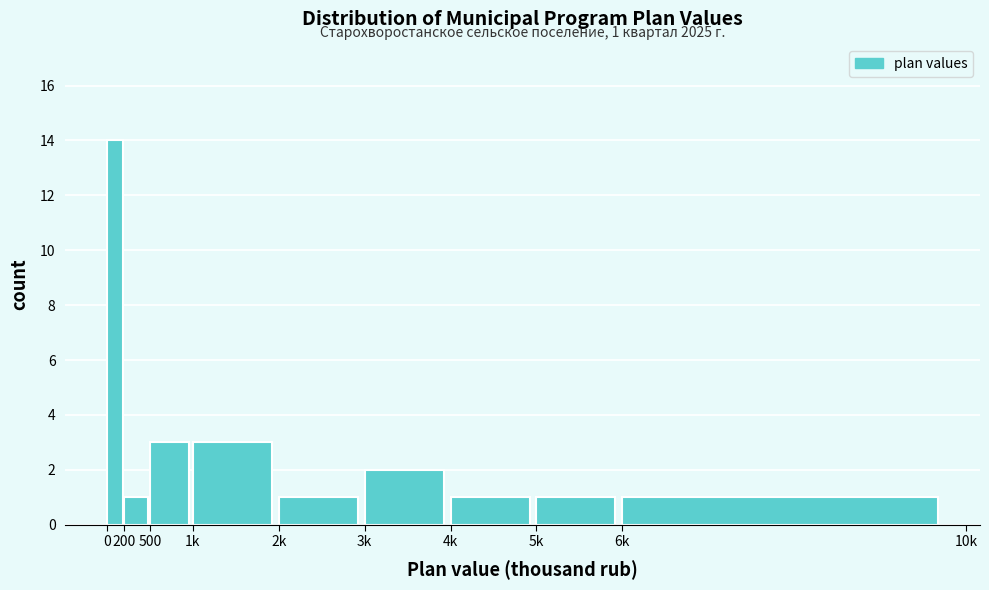

Reading left to right, transcribe all the data shown in this chart.

0=14	200=1	500=3	1k=3	2k=1	3k=2	4k=1	5k=1	6k=1